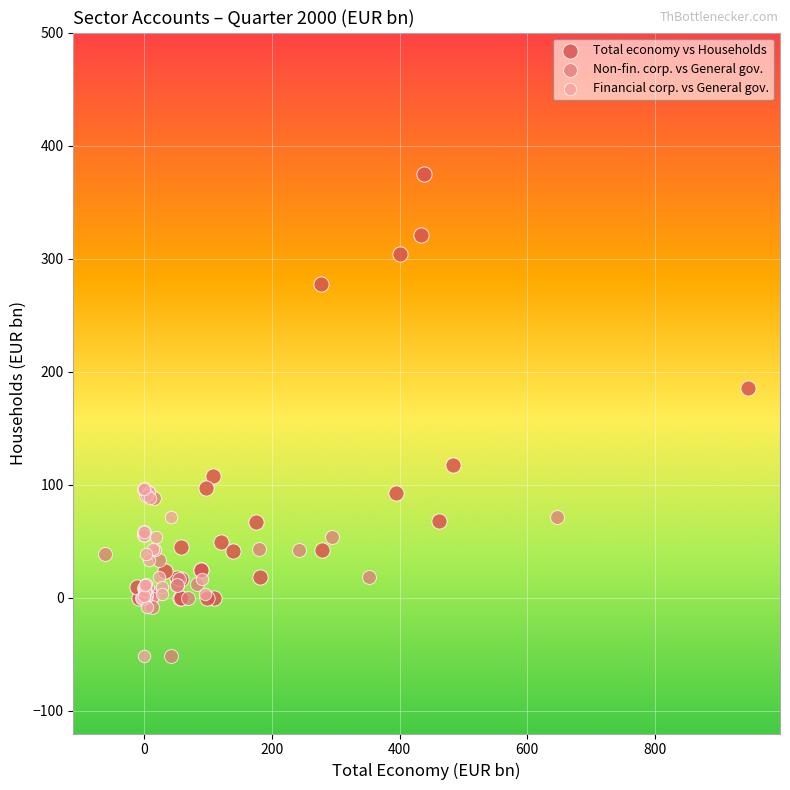

Which series reaches the maximum Y coordinate?

Total economy vs Households